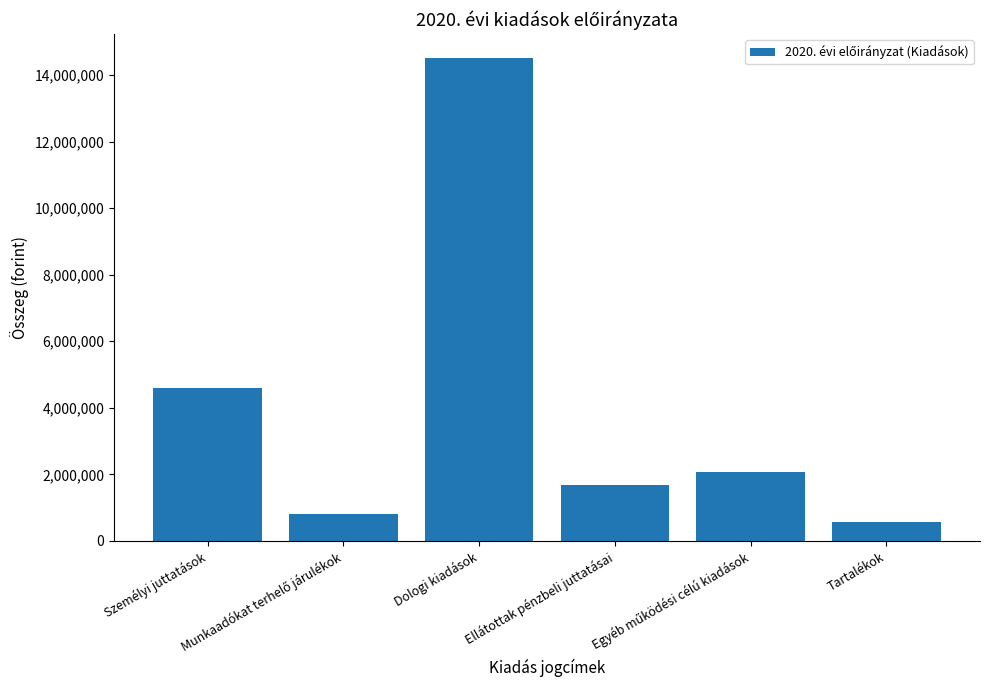

At which category does the chart reach its minimum across all series?

Tartalékok